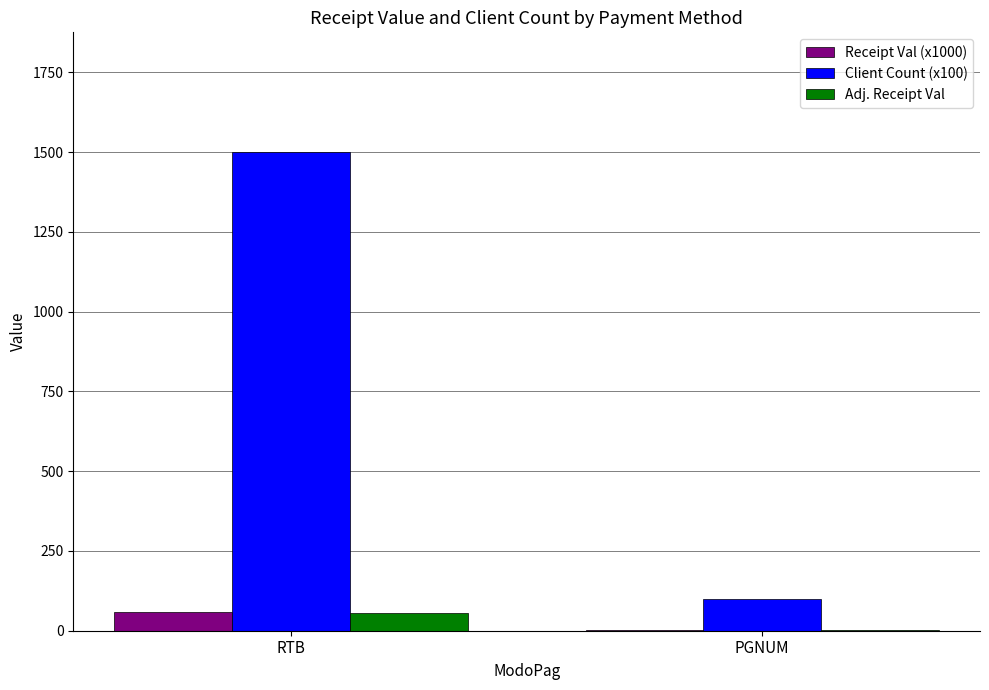

How many groups of bars are there?

2